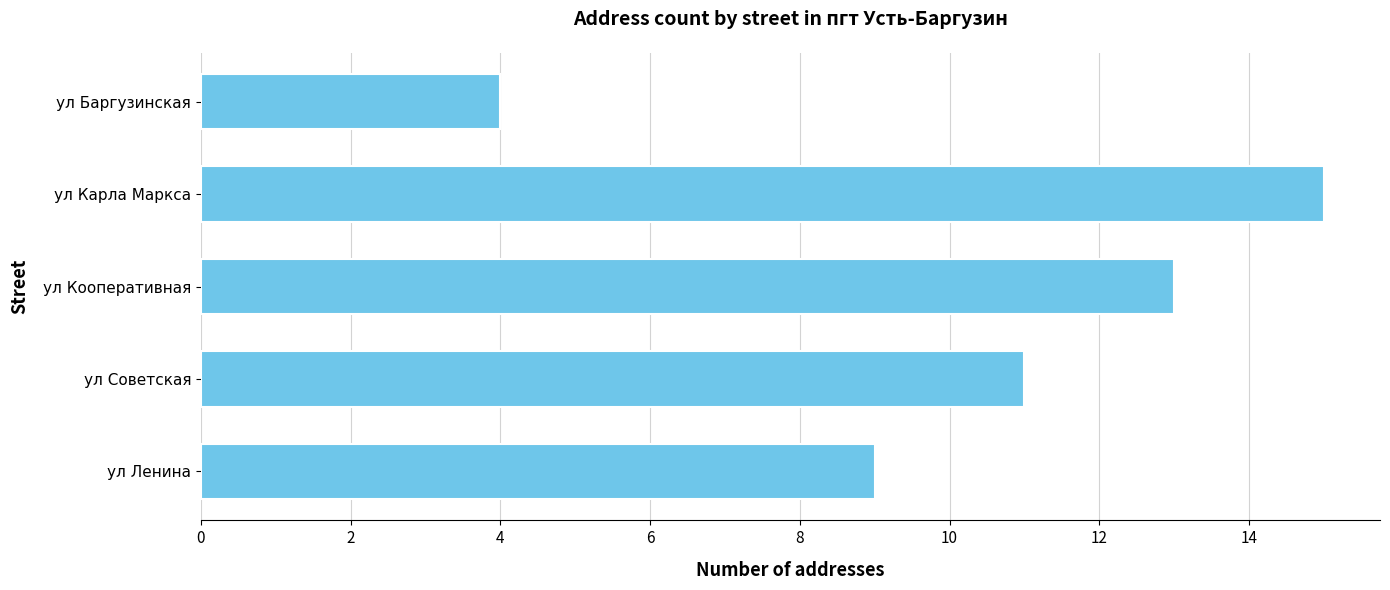

List the labels in order of value, largest first.

ул Карла Маркса, ул Кооперативная, ул Советская, ул Ленина, ул Баргузинская